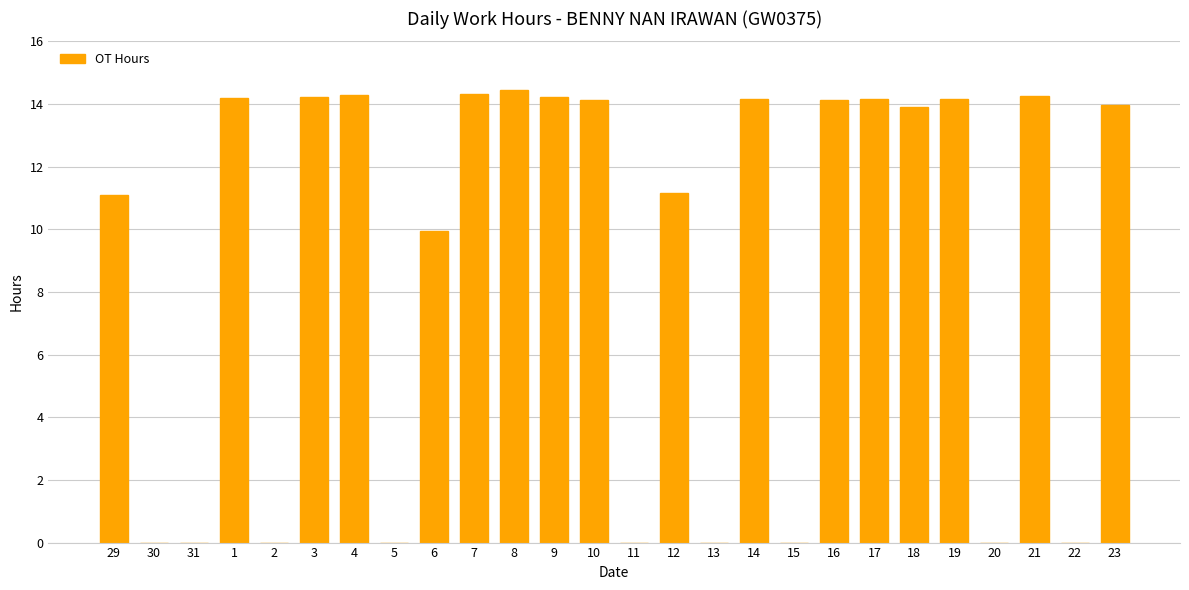

What is the difference between the values at 3 and 4?

0.1